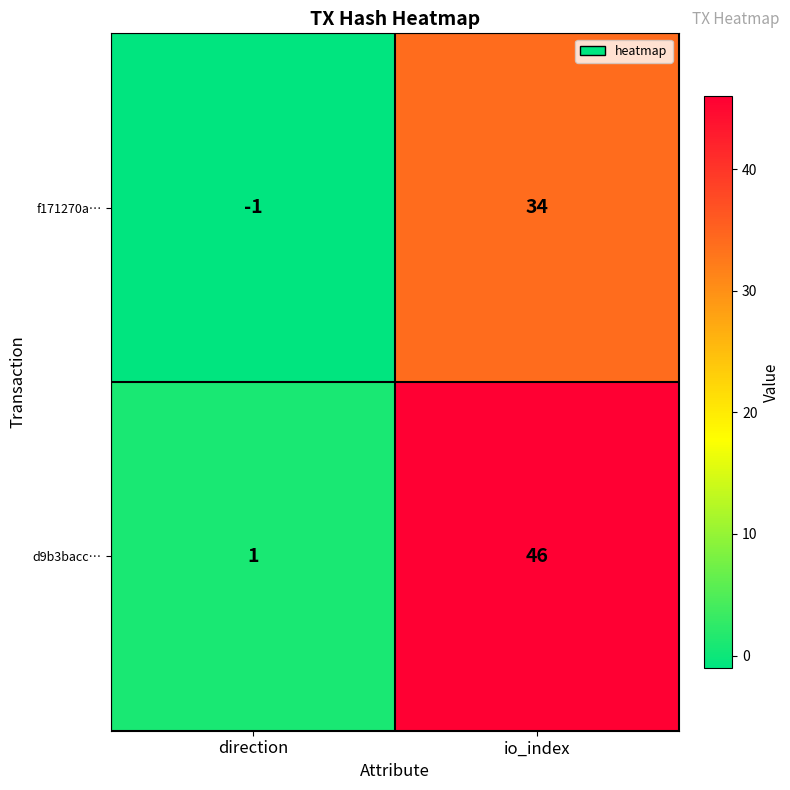

At direction, list the series in order from largest to smallest.

d9b3bacc…, f171270a…